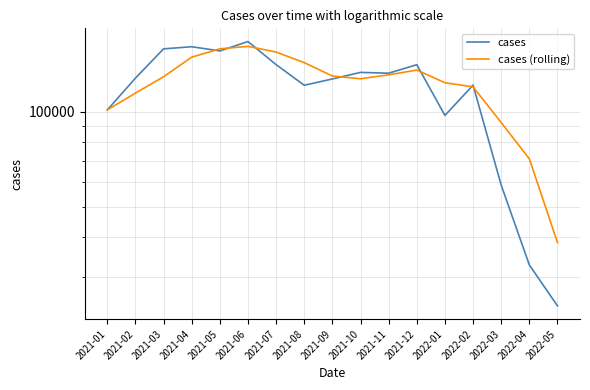

What is the difference between the cases (rolling) values at 2021-06 and 2021-07?

6563.7